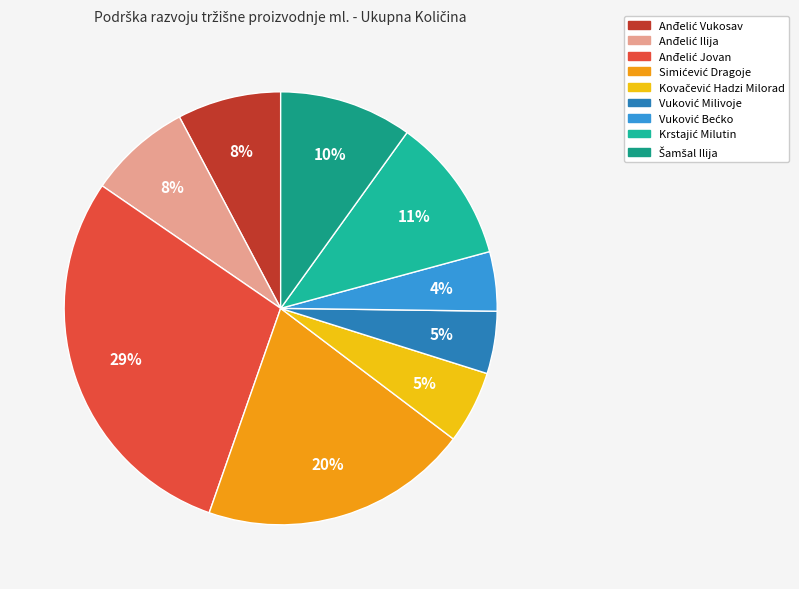

Count the number of slices in the pie.

9